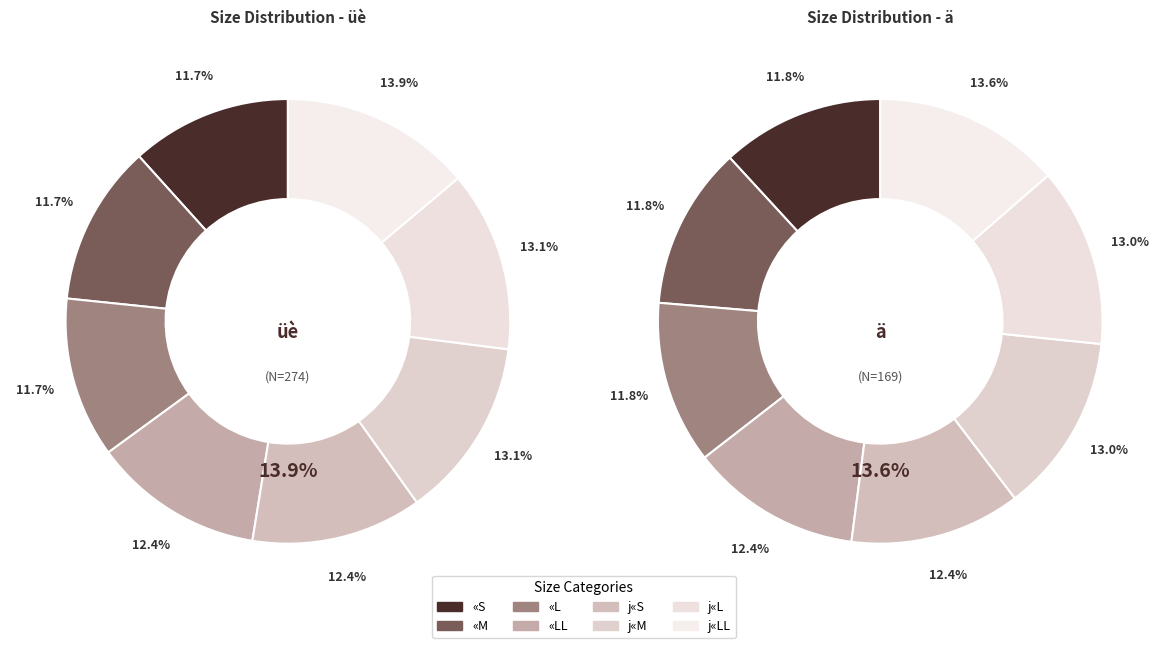

How many segments does this pie chart have?

8